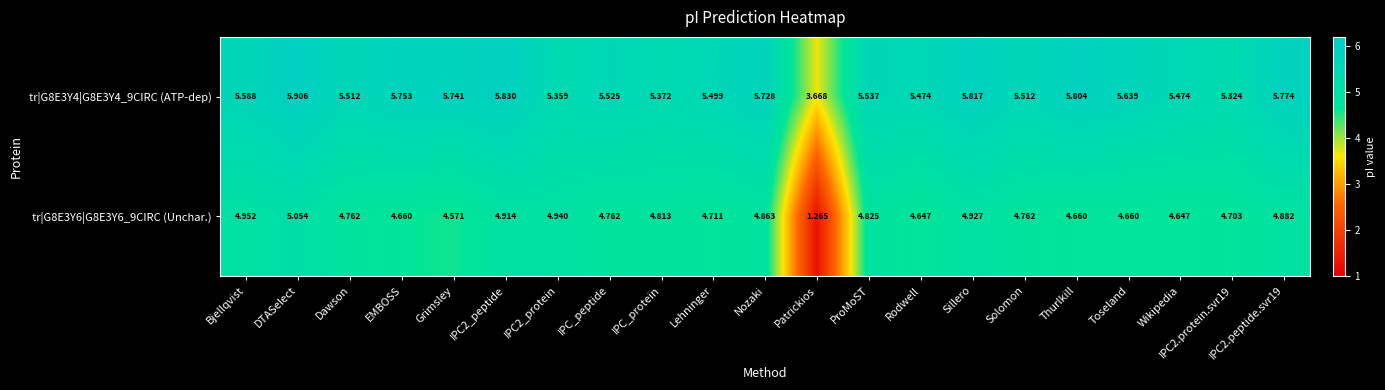

Which label corresponds to the smallest value in the chart?

Patrickios